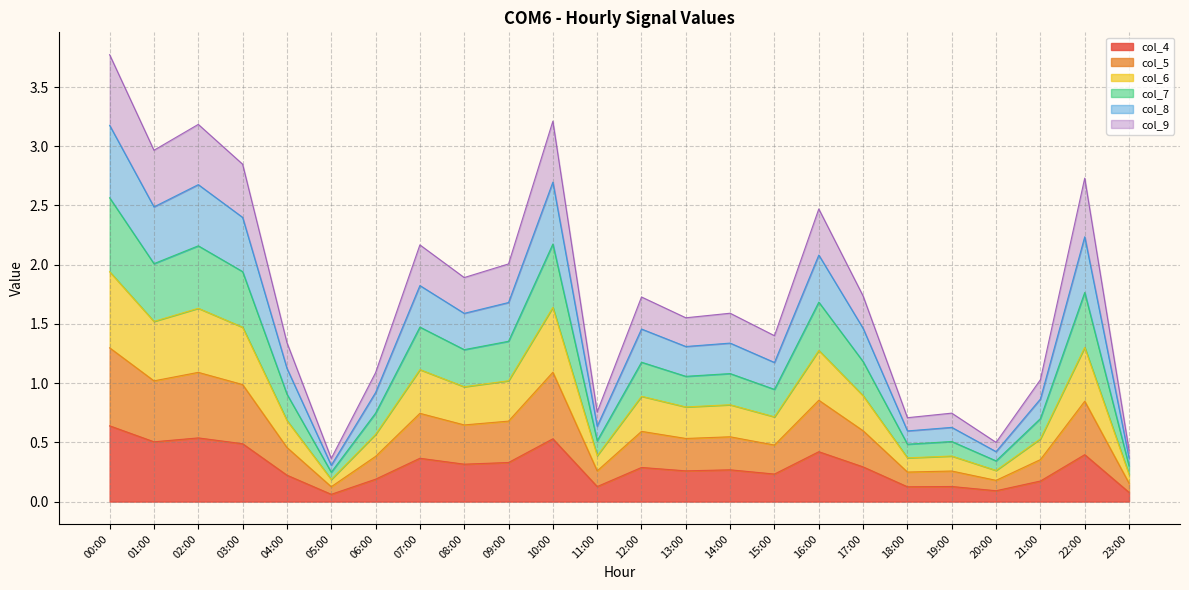

The value of col_4 at 10:00 is 0.2. True or false?

False